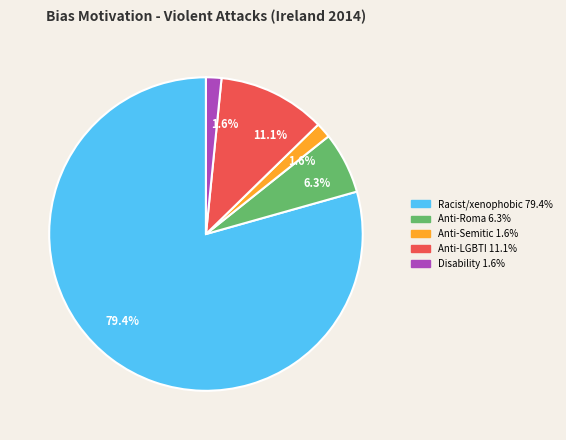

What is the majority slice?

Racist and xenophobic hate crime